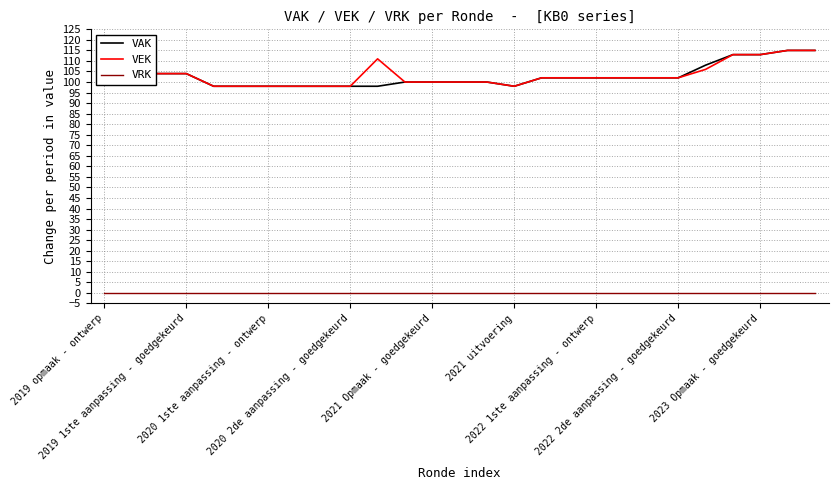

True or false: VRK and VAK intersect in this chart.

False